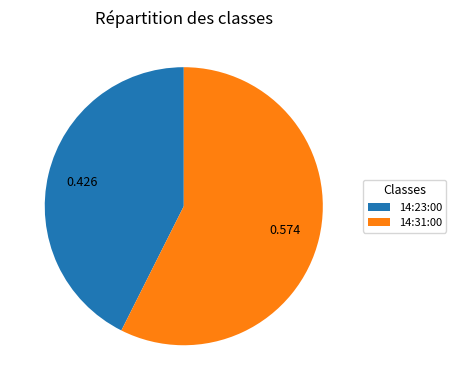

Rank the categories by value from highest to lowest.

14:31:00, 14:23:00